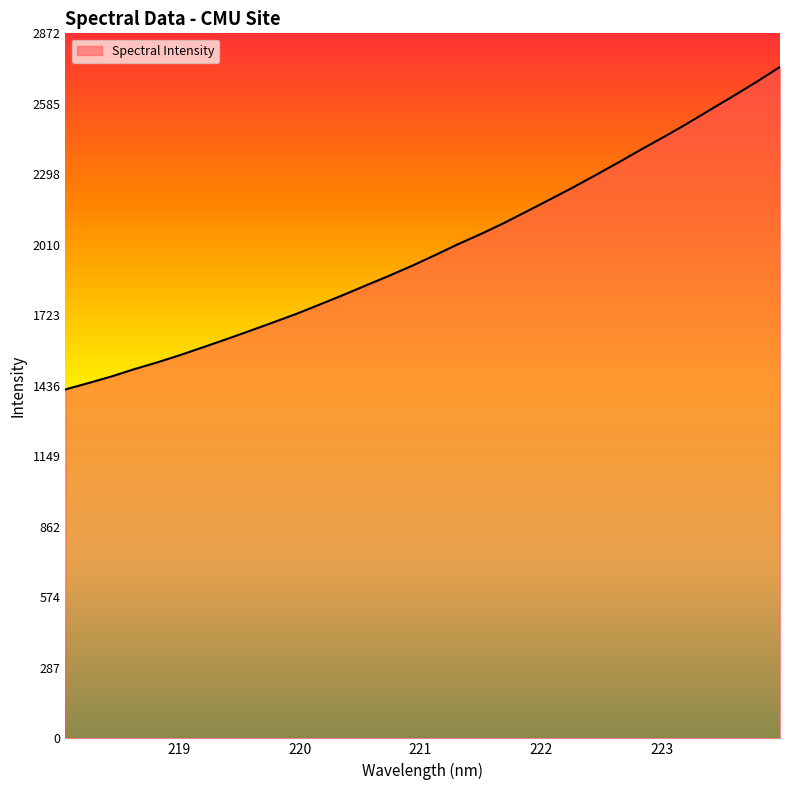

What is the smallest value displayed?

1421.4